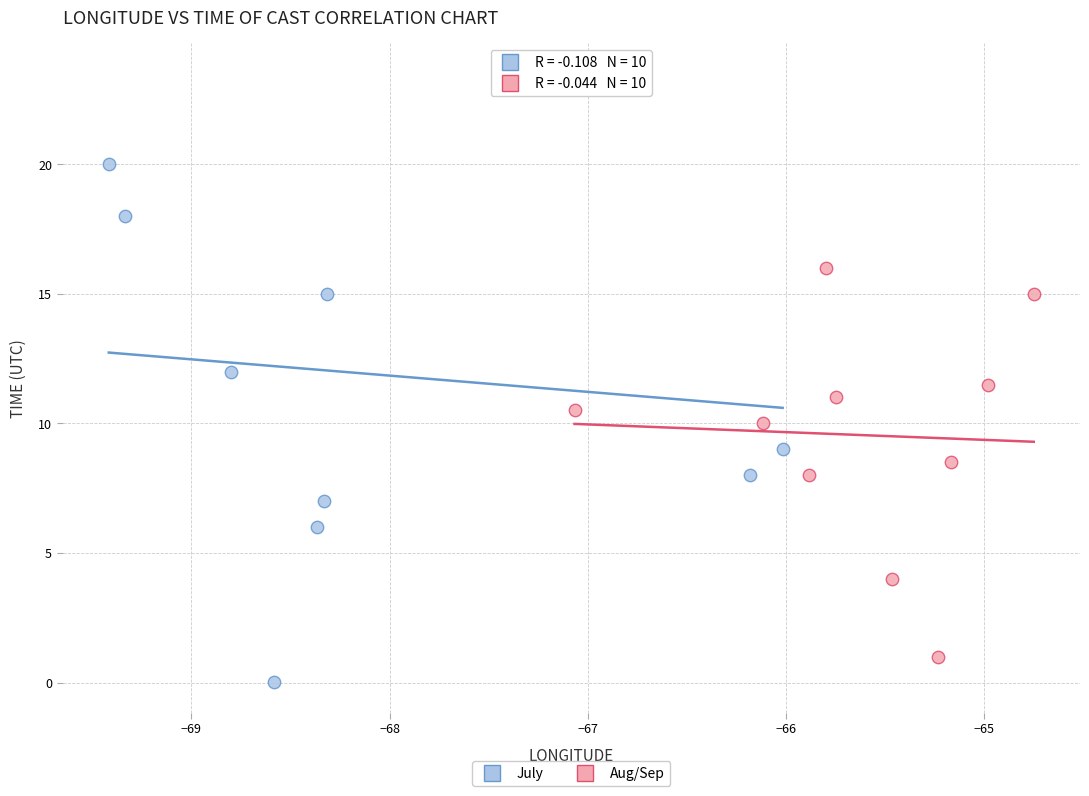

Which series has the largest Y range (max minus min)?

July